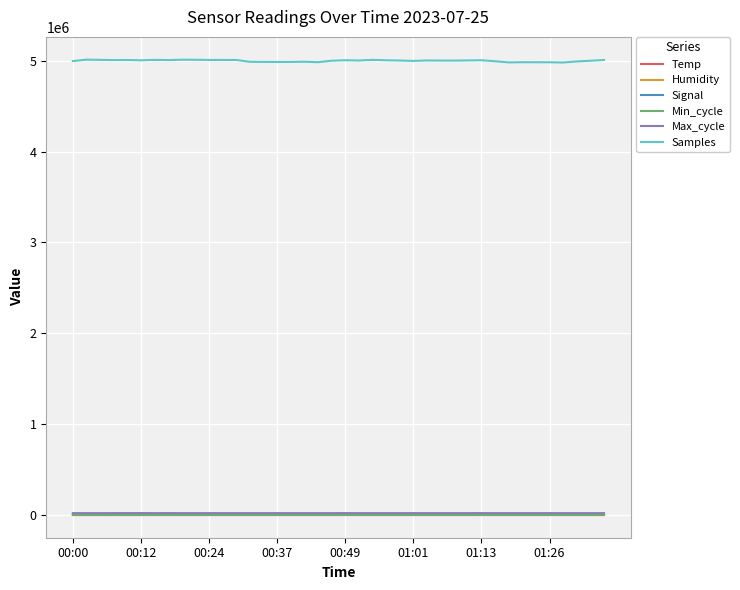

What is the greatest value displayed?

5011293.0